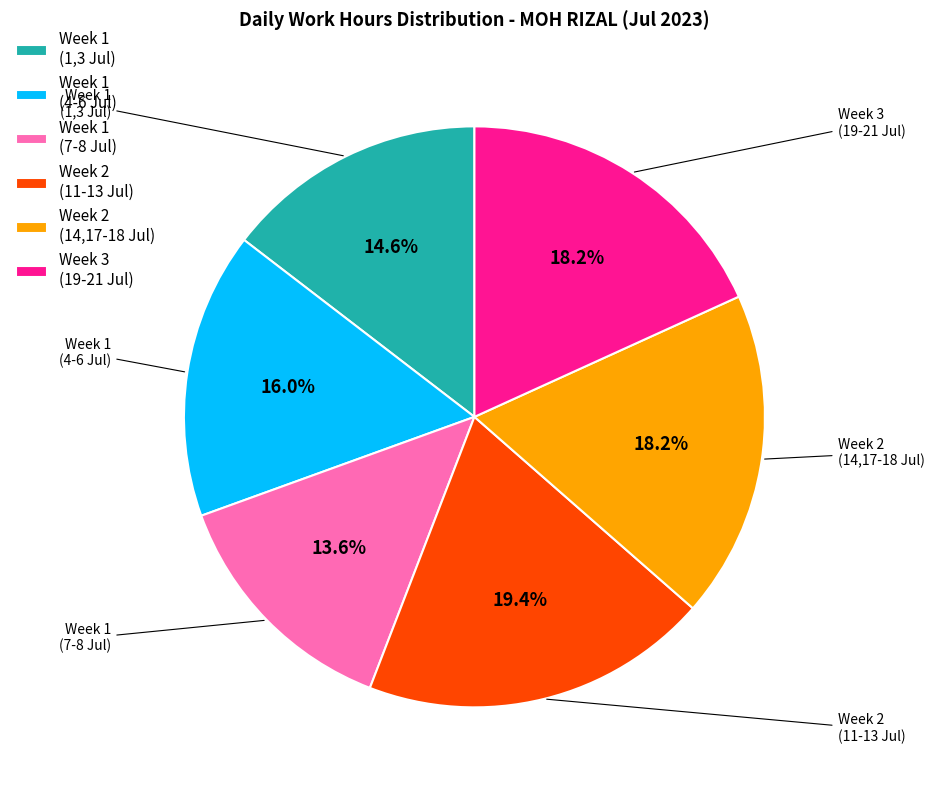

Count the number of slices in the pie.

6